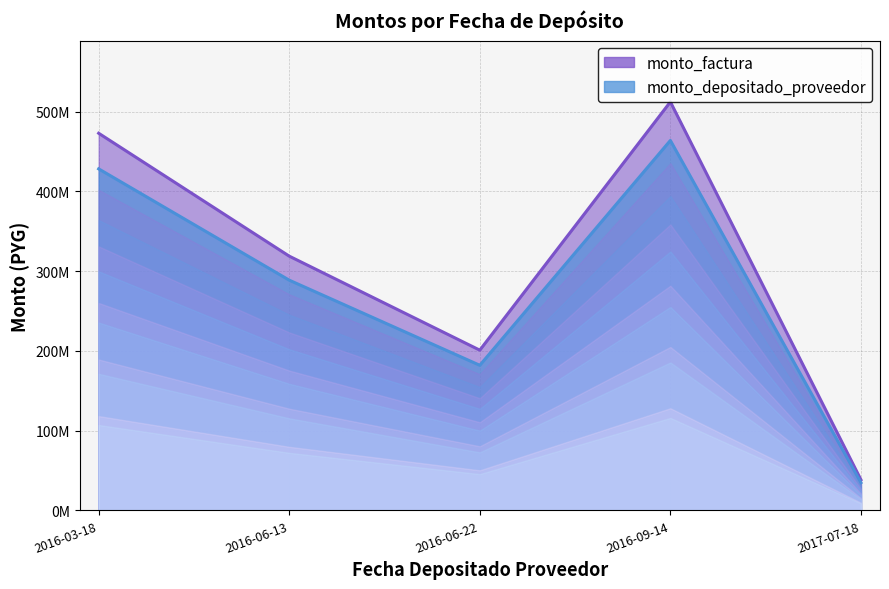

True or false: monto_depositado_proveedor has more than 1 points higher than both neighbors.

False